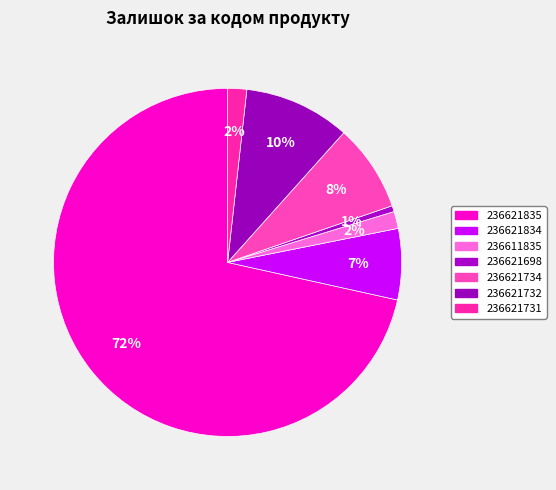

Is the sum of 236611835 and 236621734 greater than half?

No